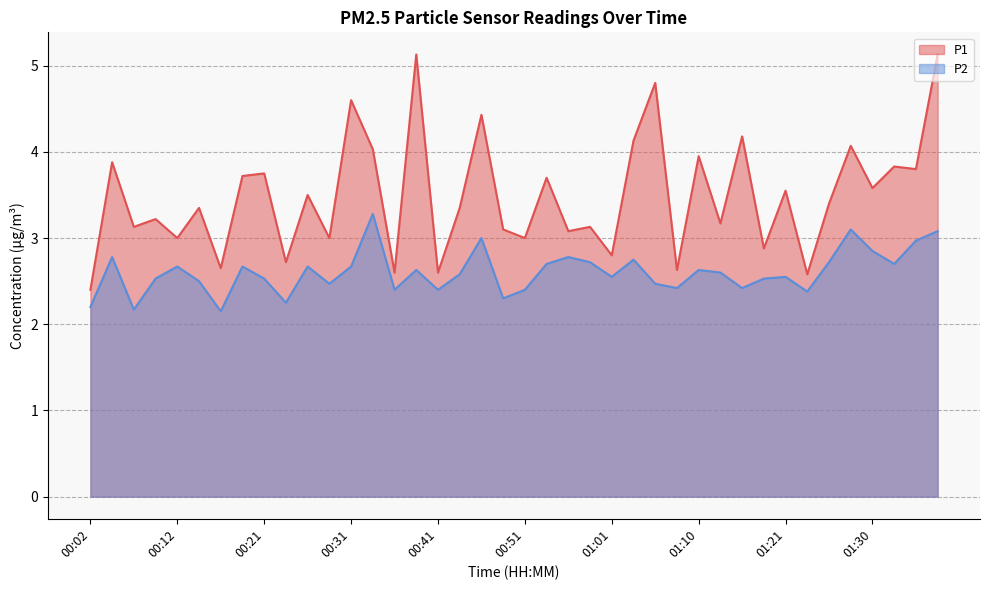

What is the difference between the P2 values at 00:12 and 01:35?

0.3